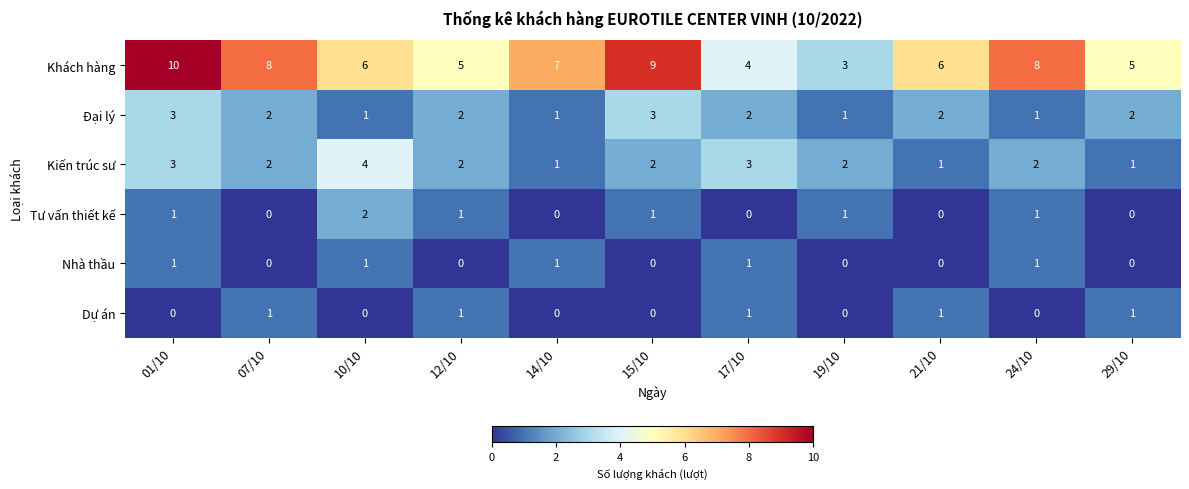

What is the difference between the Khách hàng values at 15/10 and 17/10?

5